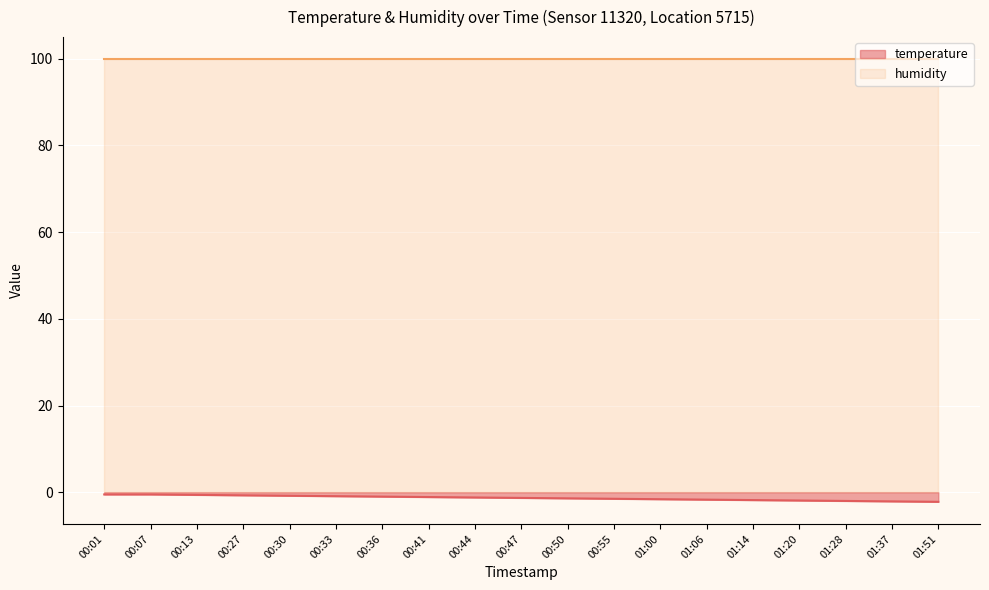

Is it true that the value at 00:27 is -0.7?

True